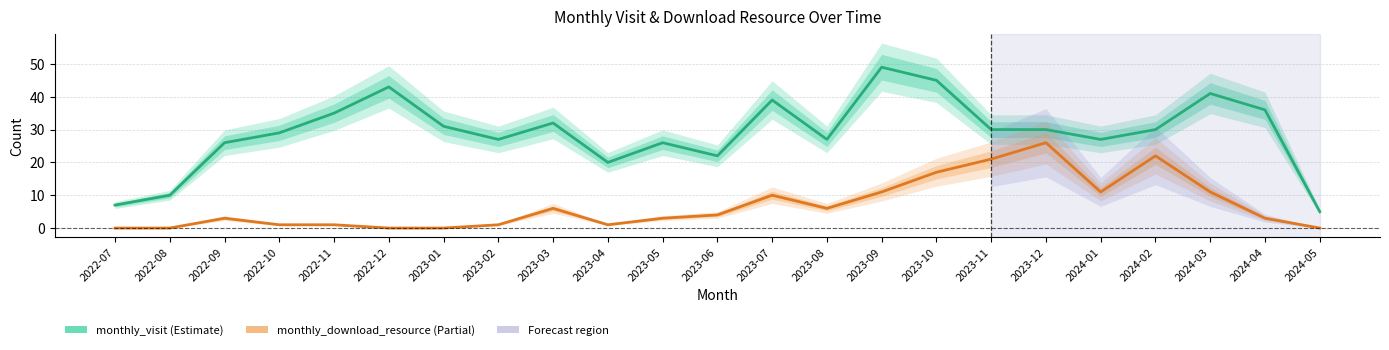

At how many categories does at least one series exceed 18?

20